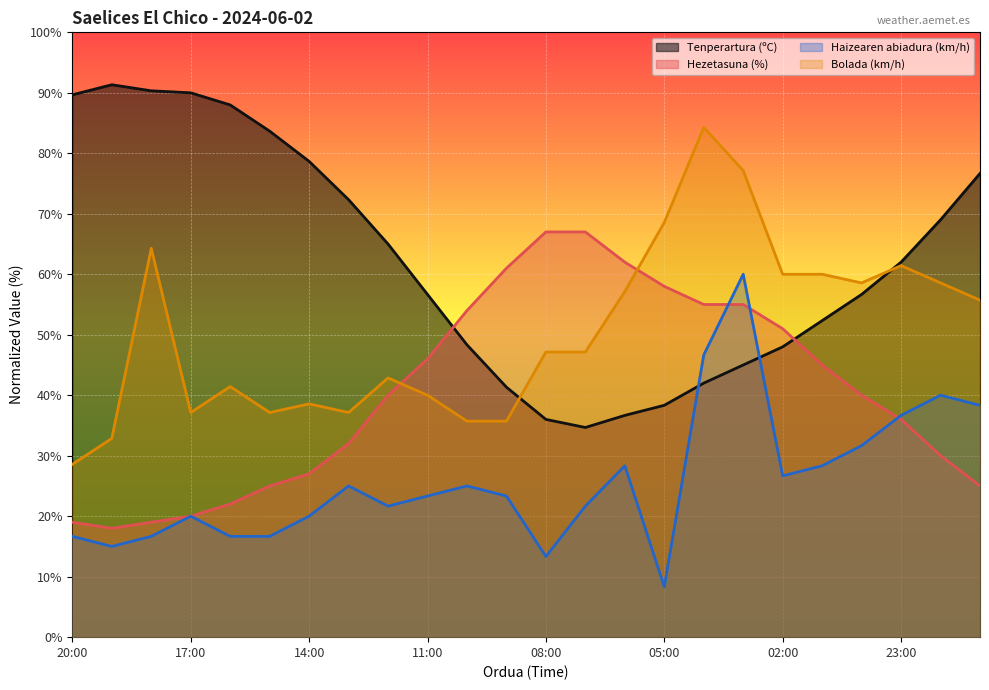

True or false: Hezetasuna (%) and Bolada (km/h) intersect in this chart.

True